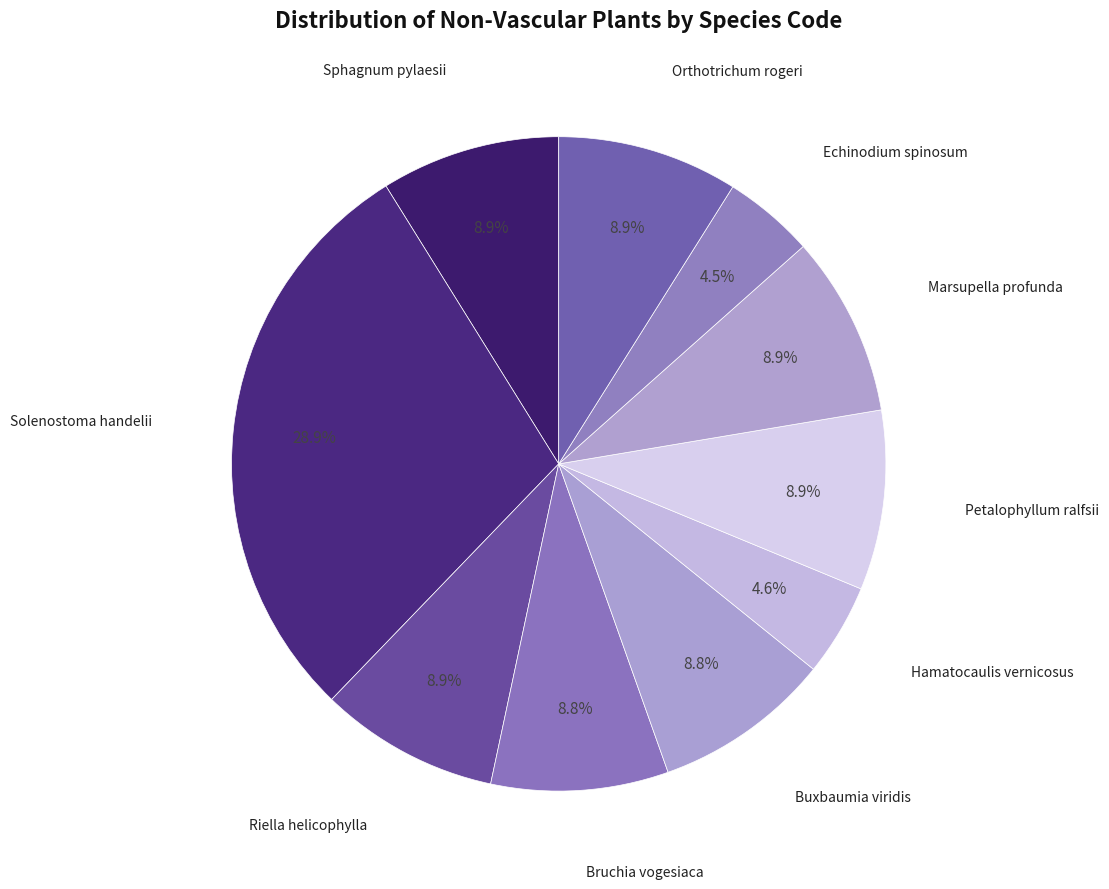

How many segments does this pie chart have?

10